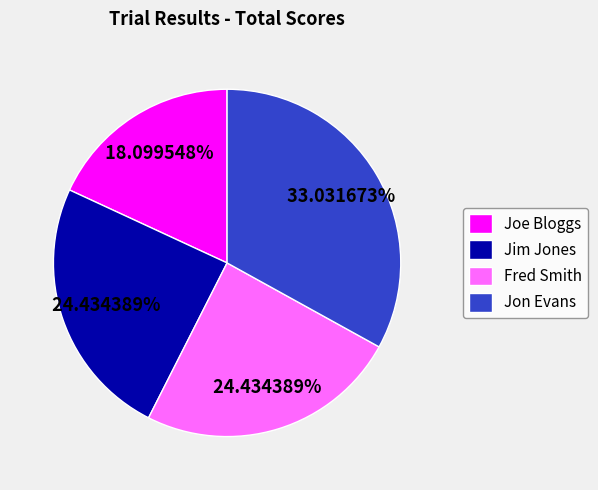

Count the number of slices in the pie.

4